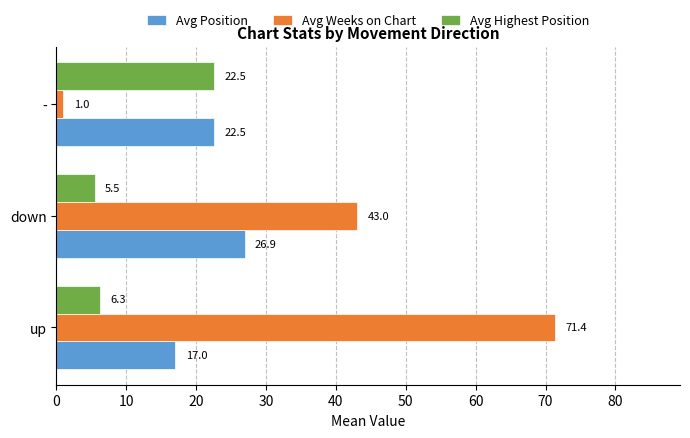

Which category has the lowest value in the Avg Position series?

up